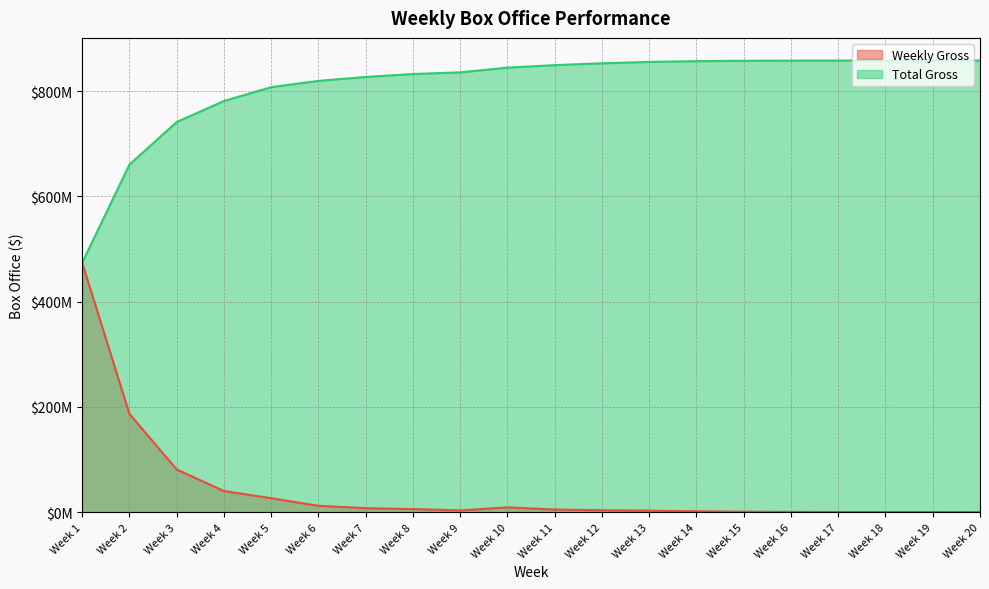

What are all the series names shown in the legend?

Weekly Gross, Total Gross